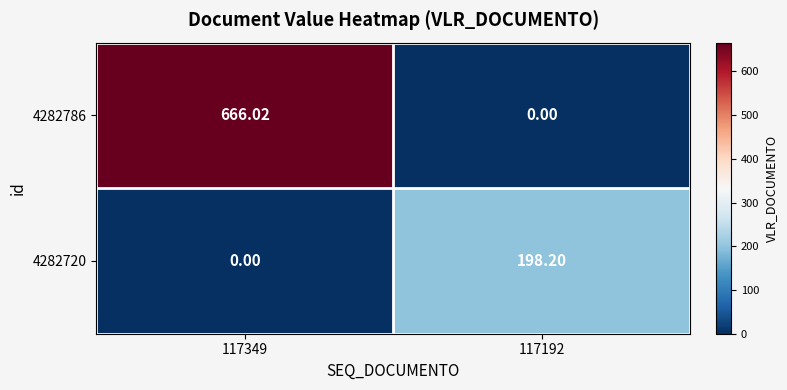

Which series has the largest total across all categories?

4282786